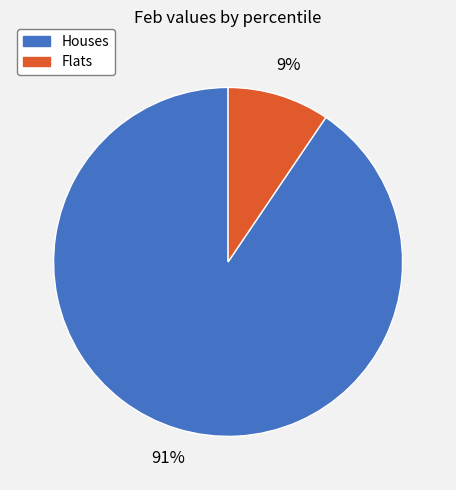

How many slices are in this pie chart?

2